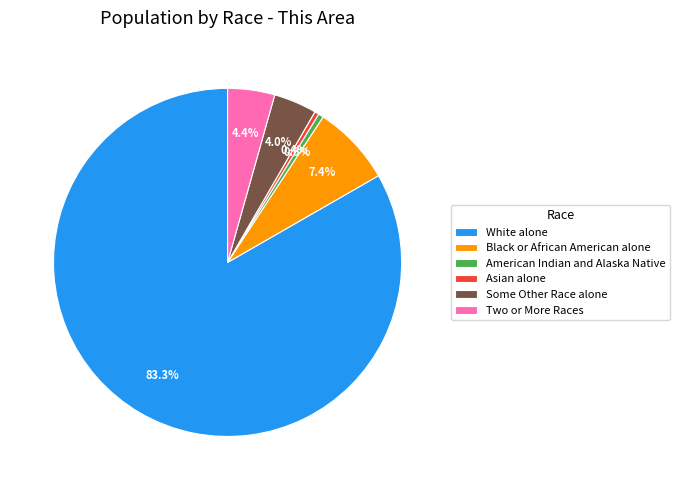

Which slice is the largest?

White alone